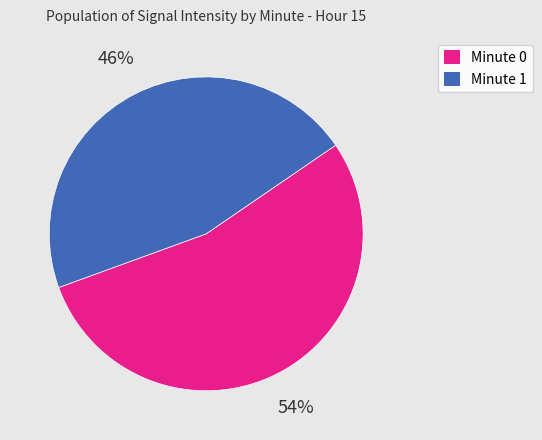

To the nearest percent, what percentage of the pie is Minute 1?

46%